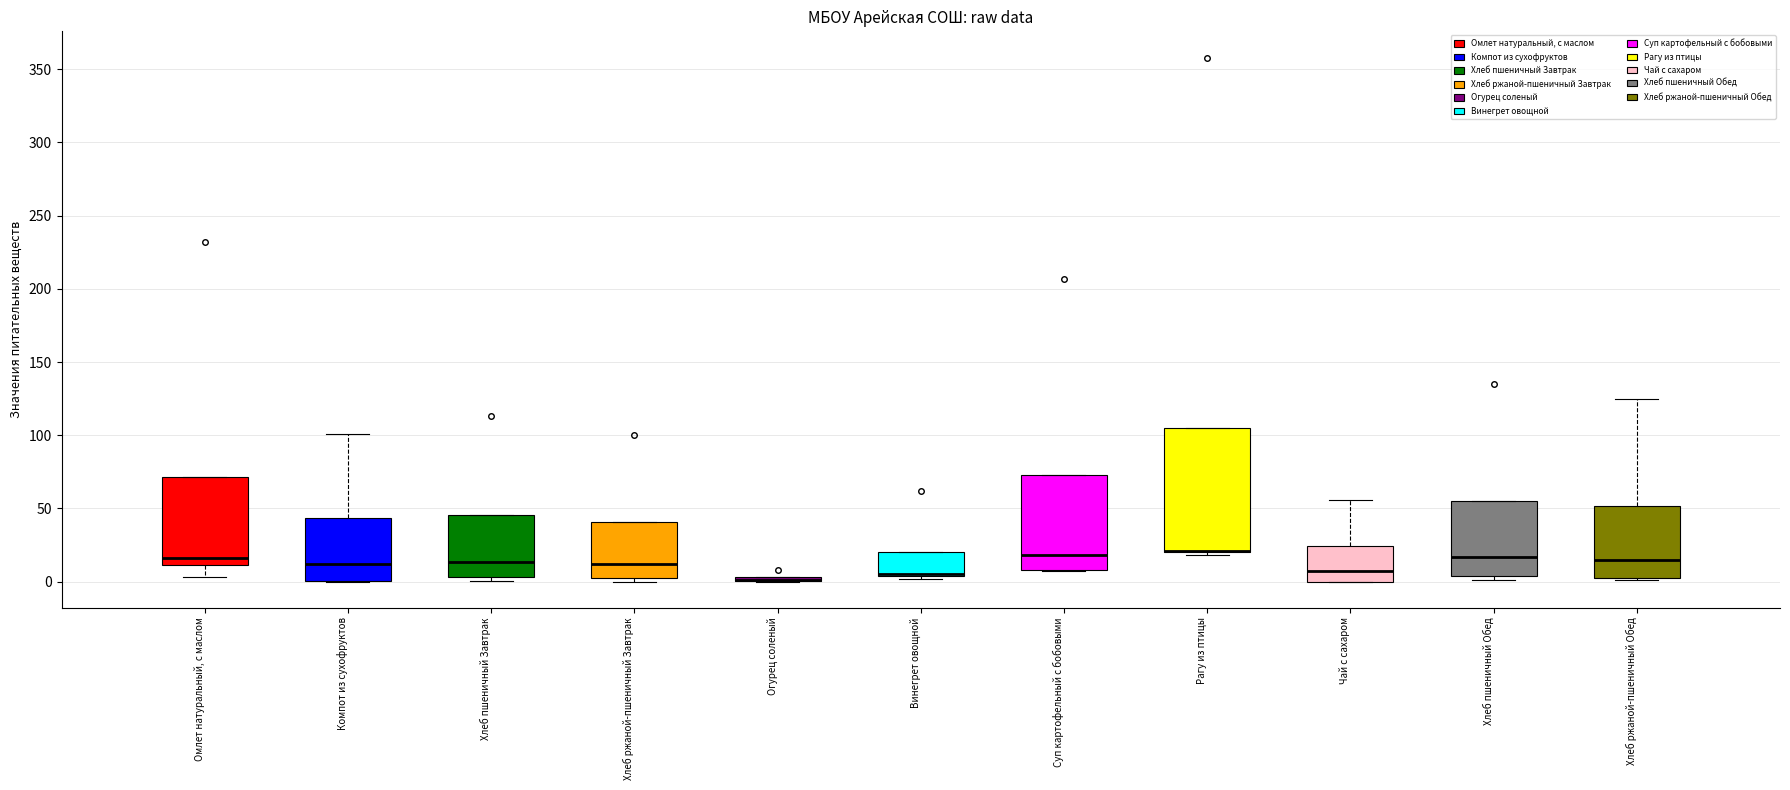

Where is the lower edge of the box for Суп картофельный с бобовыми on the y-axis? The values are not printed on the chart, so give them approximately, as read against the axis.

10